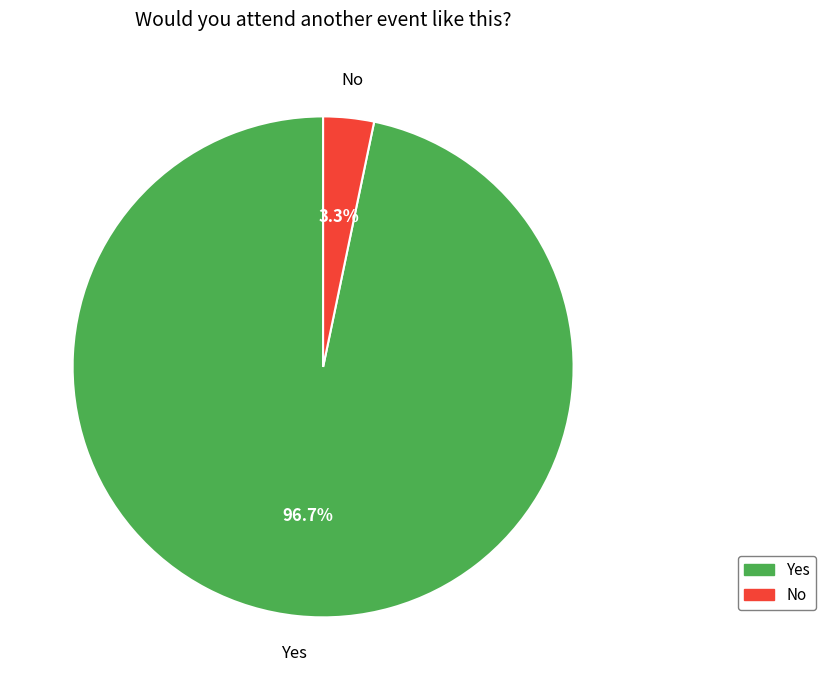

Which category accounts for the majority?

Yes